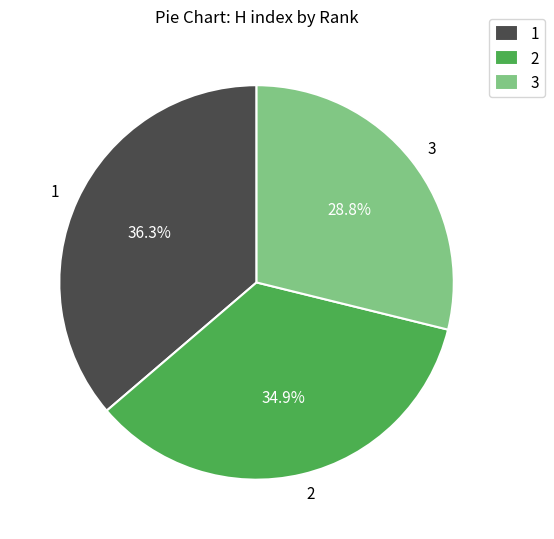

Which slice is the smallest?

3